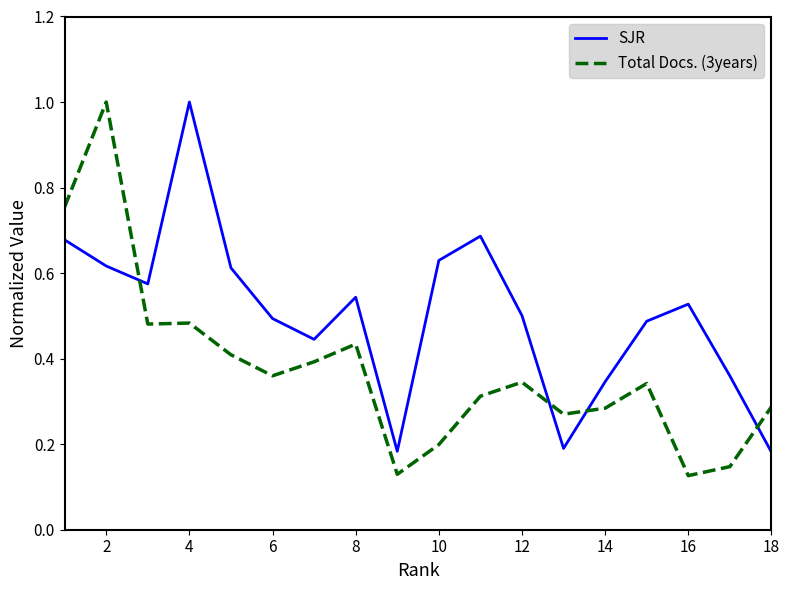

Count the Total Docs. (3years) values in the range 0 to 1.

18